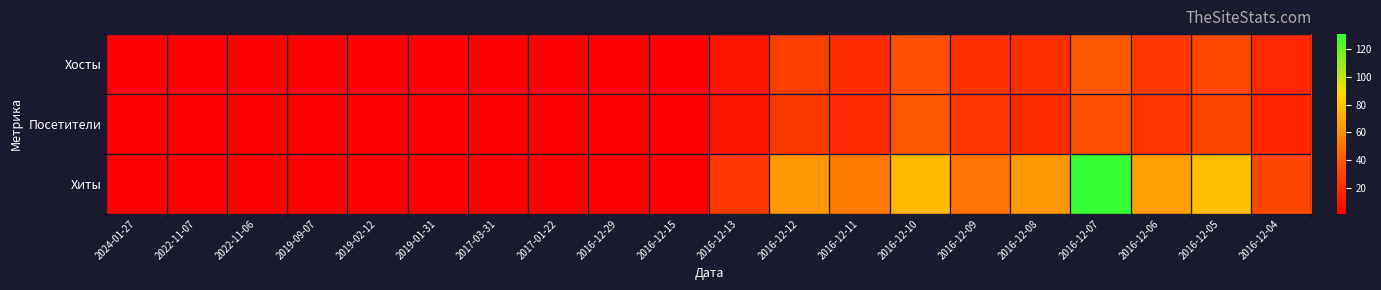

Reading left to right, what are all the values shown in this chart?

Хосты: 2024-01-27=1	2022-11-07=1	2022-11-06=1	2019-09-07=1	2019-02-12=1	2019-01-31=1	2017-03-31=1	2017-01-22=1	2016-12-29=1	2016-12-15=1	2016-12-13=10	2016-12-12=28	2016-12-11=20	2016-12-10=36	2016-12-09=22	2016-12-08=22	2016-12-07=39	2016-12-06=25	2016-12-05=32	2016-12-04=18
Посетители: 2024-01-27=1	2022-11-07=1	2022-11-06=1	2019-09-07=1	2019-02-12=1	2019-01-31=1	2017-03-31=1	2017-01-22=1	2016-12-29=1	2016-12-15=1	2016-12-13=9	2016-12-12=26	2016-12-11=20	2016-12-10=38	2016-12-09=25	2016-12-08=20	2016-12-07=35	2016-12-06=24	2016-12-05=31	2016-12-04=17
Хиты: 2024-01-27=1	2022-11-07=2	2022-11-06=1	2019-09-07=1	2019-02-12=1	2019-01-31=1	2017-03-31=1	2017-01-22=1	2016-12-29=1	2016-12-15=1	2016-12-13=25	2016-12-12=63	2016-12-11=53	2016-12-10=75	2016-12-09=50	2016-12-08=63	2016-12-07=131	2016-12-06=66	2016-12-05=78	2016-12-04=31